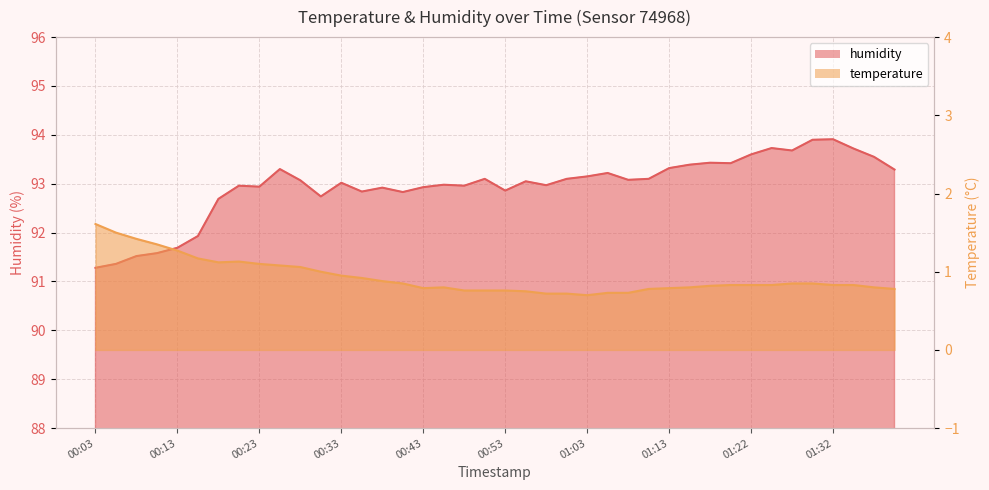

What is the label of the 6th point from the right?

01:27